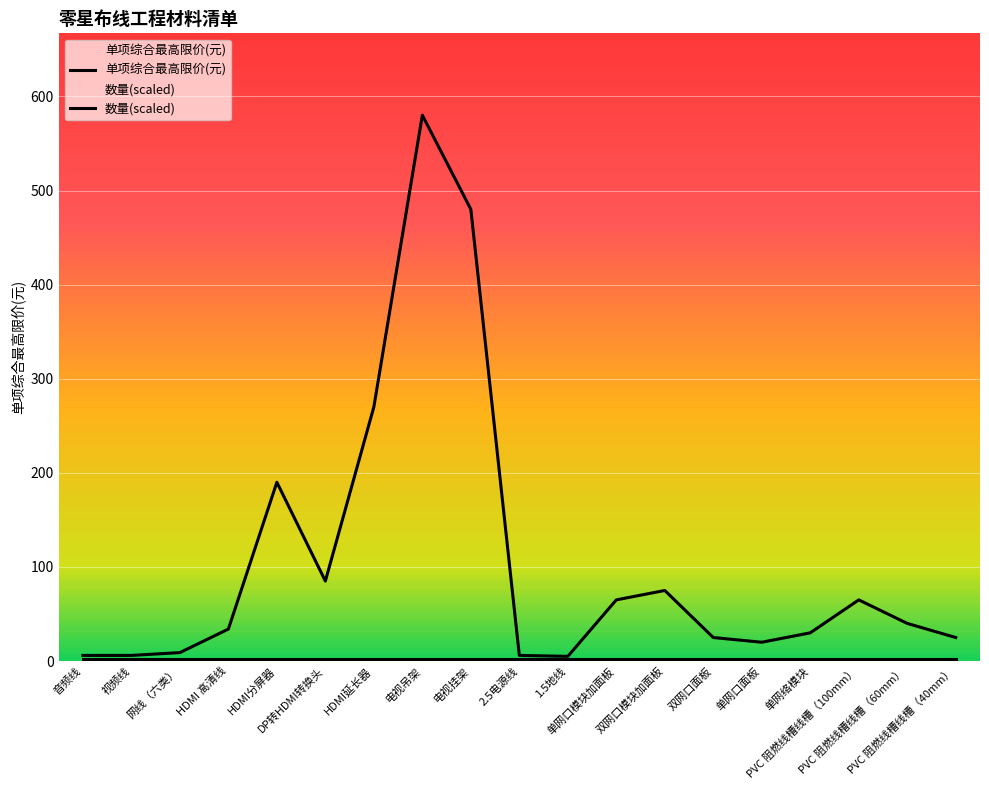

What is the label of the 16th point from the left?

单网络模块